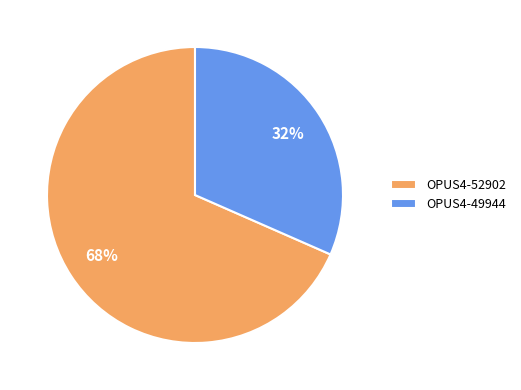

Is there any slice that represents more than half of the pie?

Yes